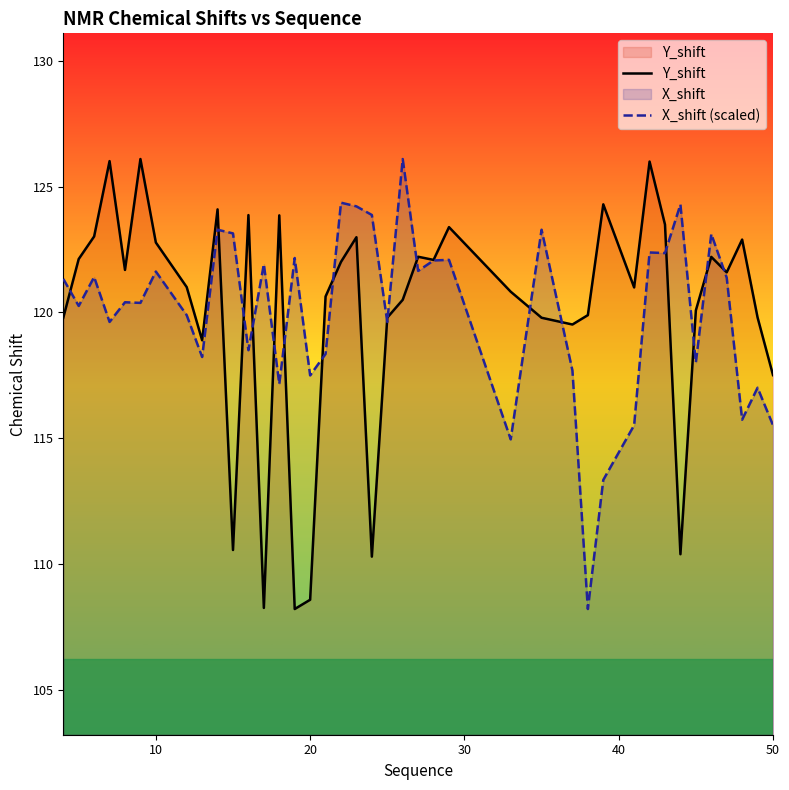

Rank the series by their maximum value, from lowest to highest.

Y_shift, X_shift (scaled)